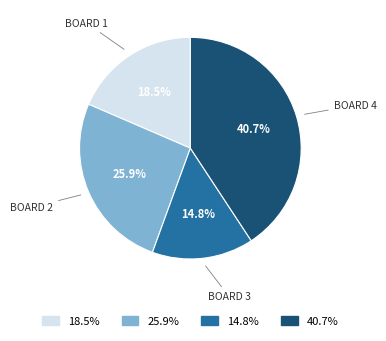

Rank the categories by value from lowest to highest.

14.8%, 18.5%, 25.9%, 40.7%